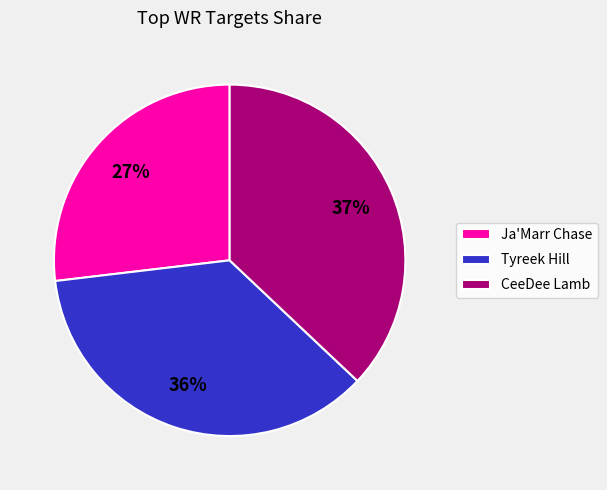

Between Ja'Marr Chase and CeeDee Lamb, which is larger?

CeeDee Lamb